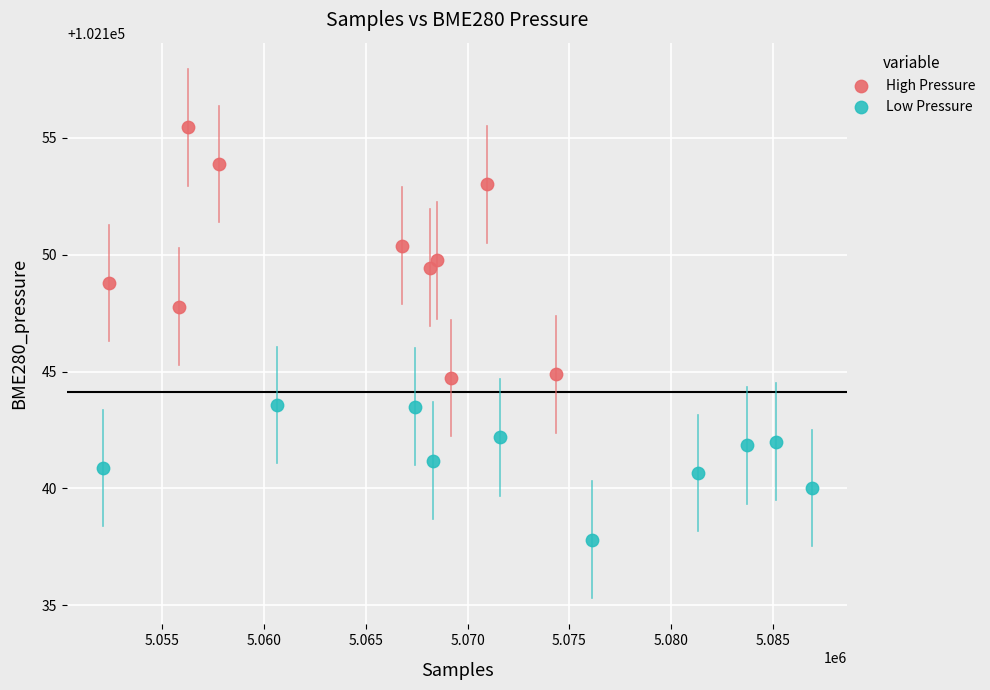

Which series reaches the minimum Y coordinate?

Low Pressure